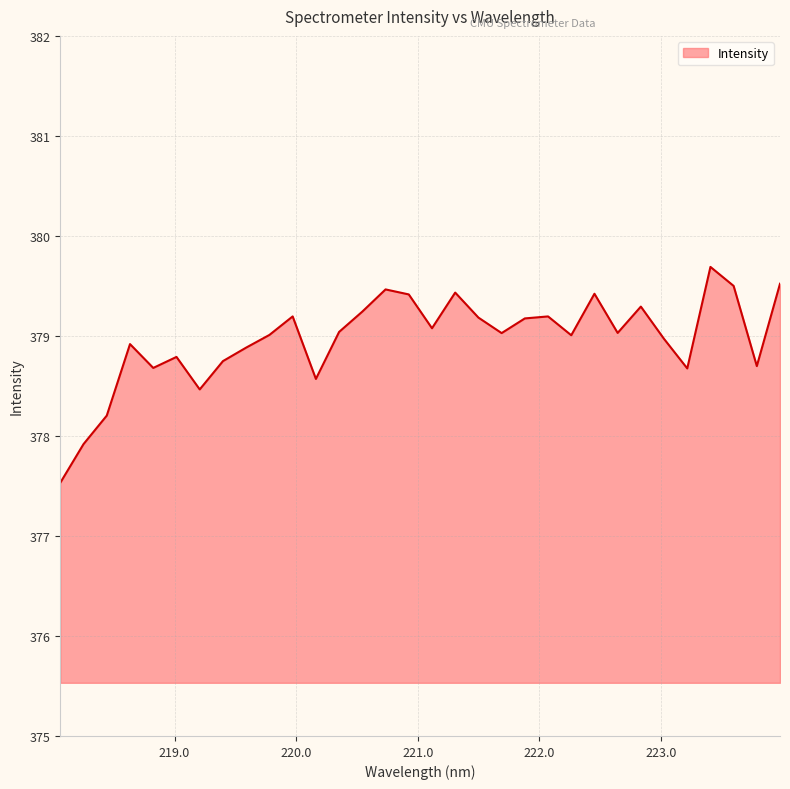

Reading left to right, what are all the values shown in this chart?

377.5	377.9	378.2	378.9	378.7	378.8	378.5	378.7	378.9	379.0	379.2	378.6	379.0	379.2	379.5	379.4	379.1	379.4	379.2	379.0	379.2	379.2	379.0	379.4	379.0	379.3	379.0	378.7	379.7	379.5	378.7	379.5